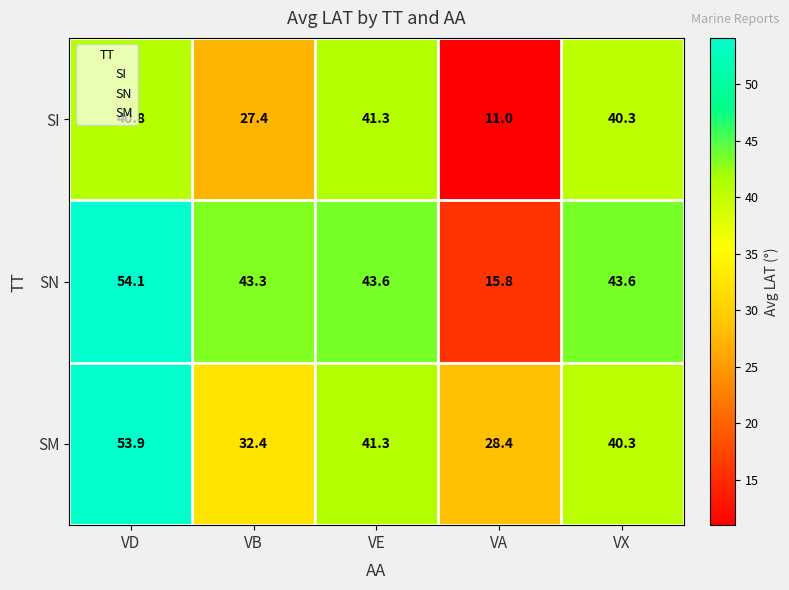

True or false: SM has a value of 40.3 at VX.

True